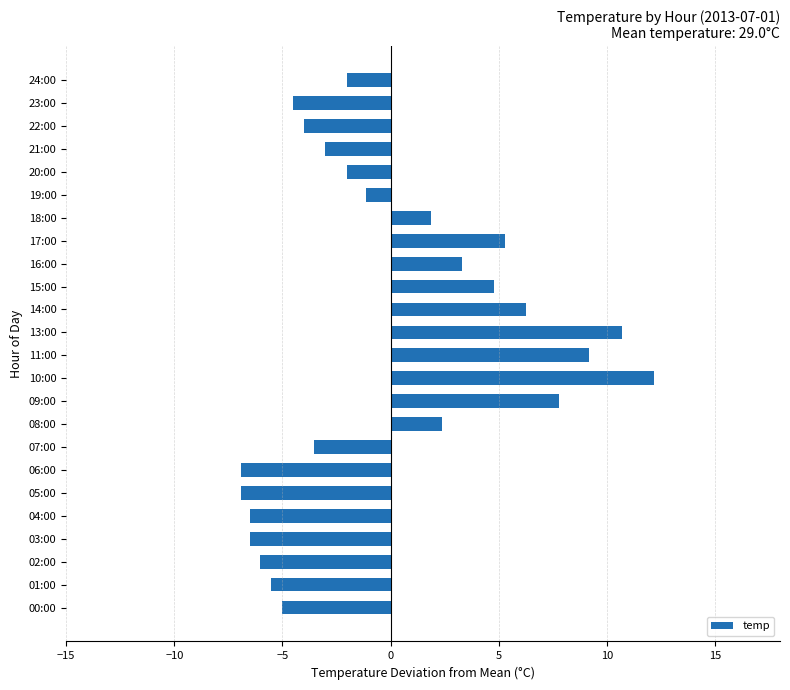

At which category does the chart reach its peak across all series?

10:00